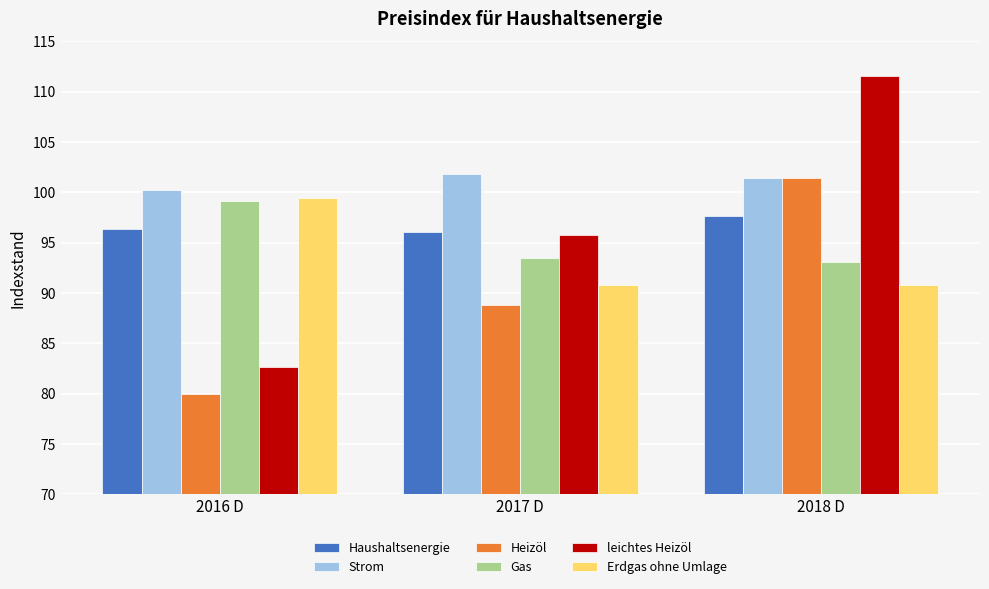

Are the bars horizontal?

No